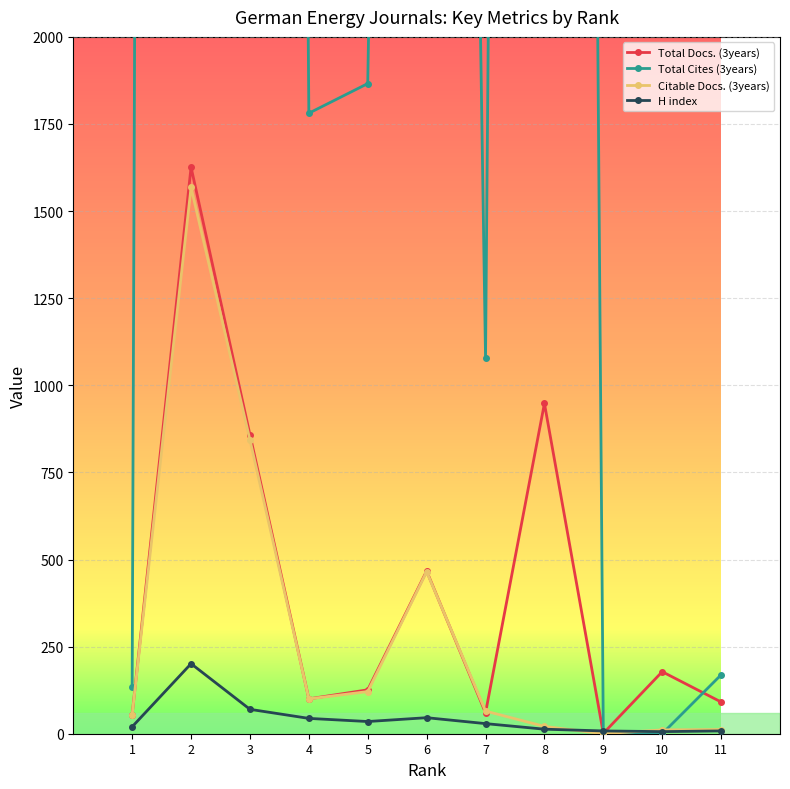

Is the value of Total Cites (3years) at 5 greater than the value of Total Docs. (3years) at 3?

Yes